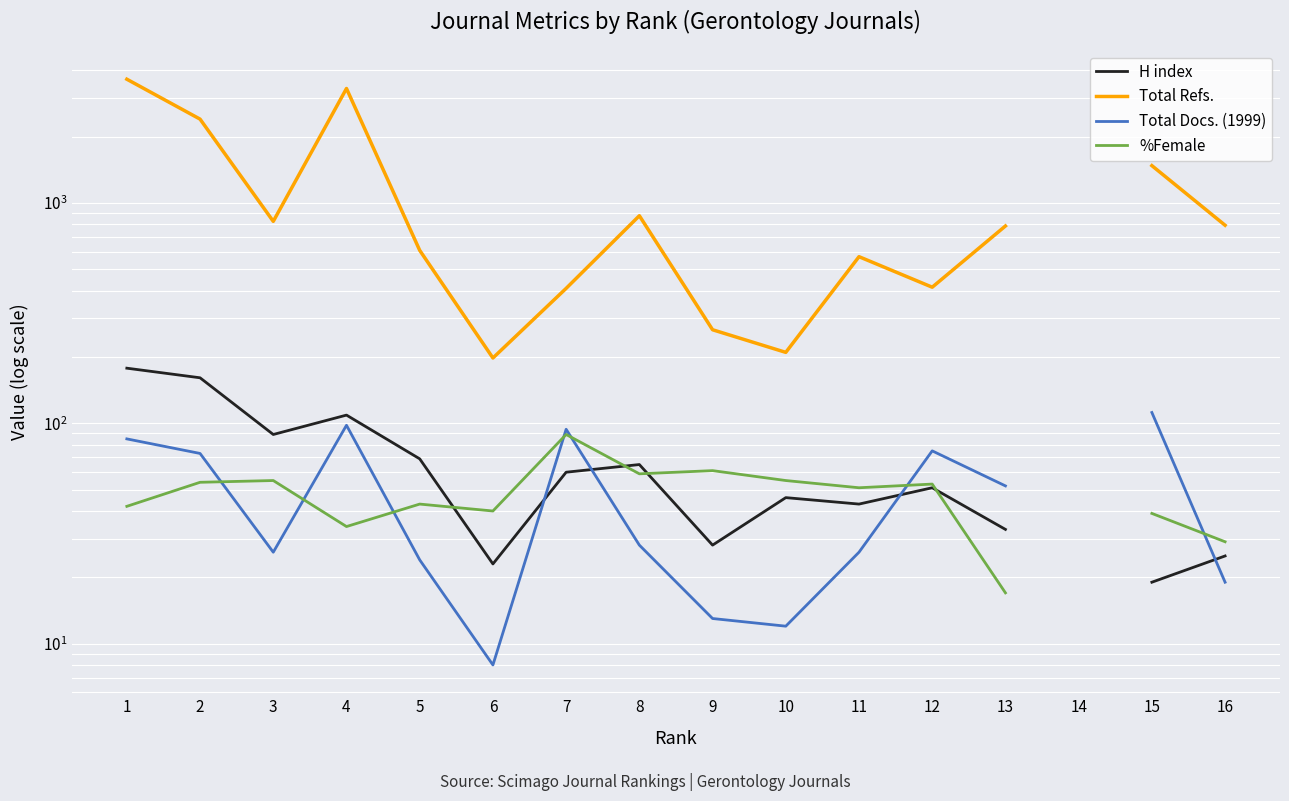

At which category is the sum across all series the highest?

1